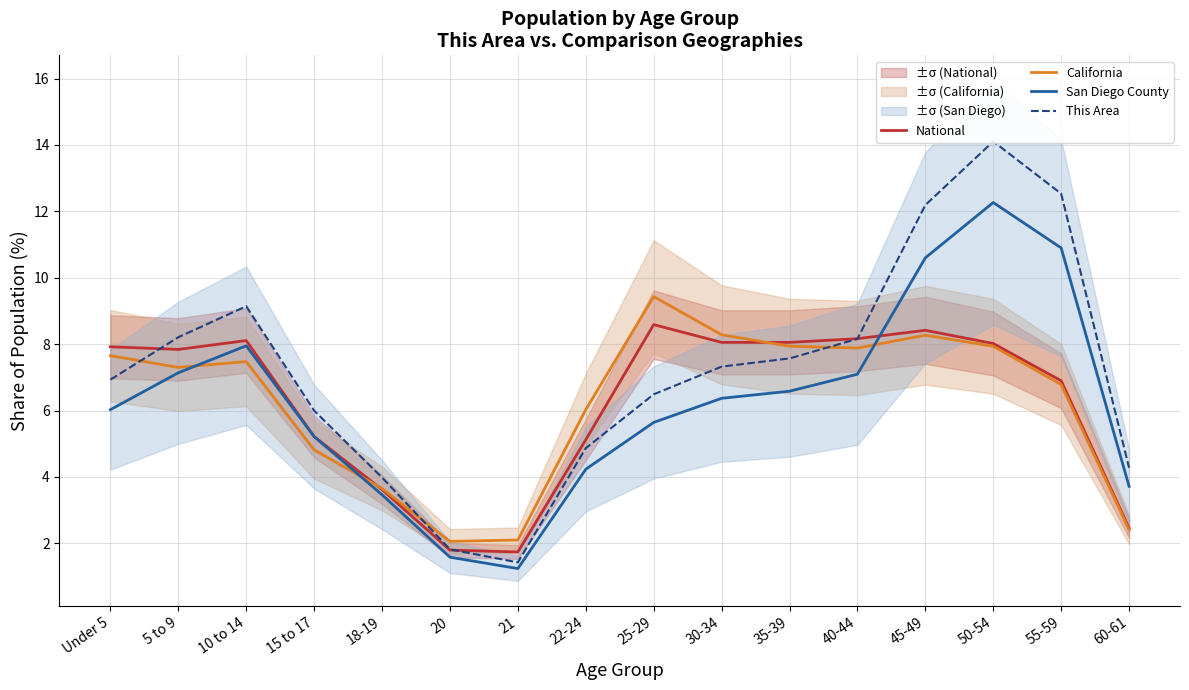

Is it true that San Diego County equals 1.2 at 21?

True